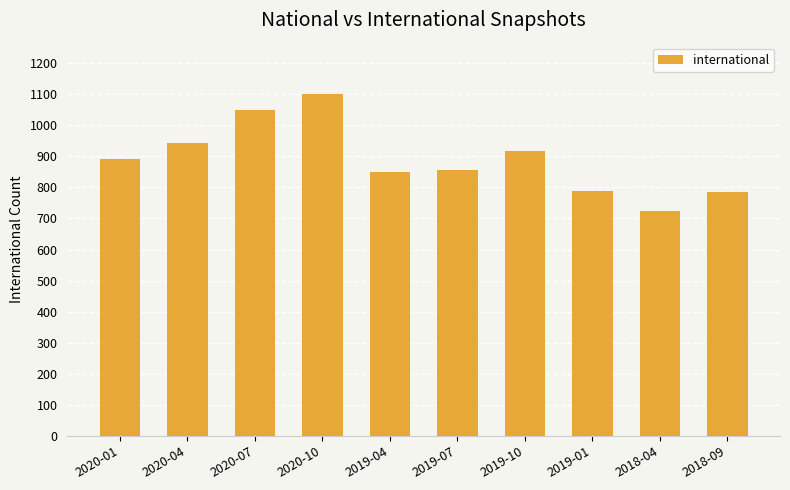

True or false: the data shows 917 at 2019-10.

True